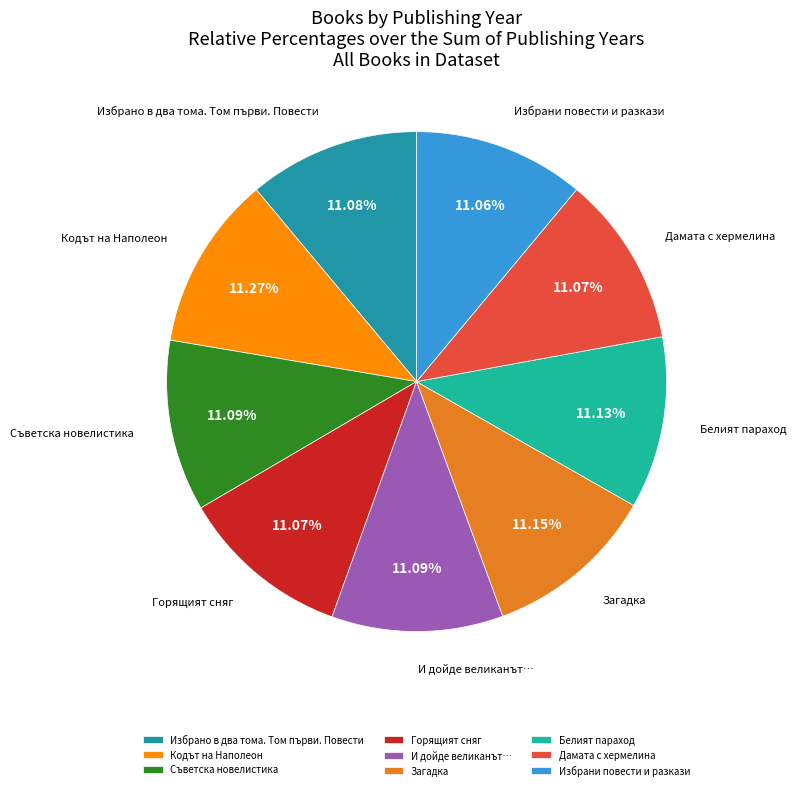

Is it true that Загадка is 4% of the pie?

False